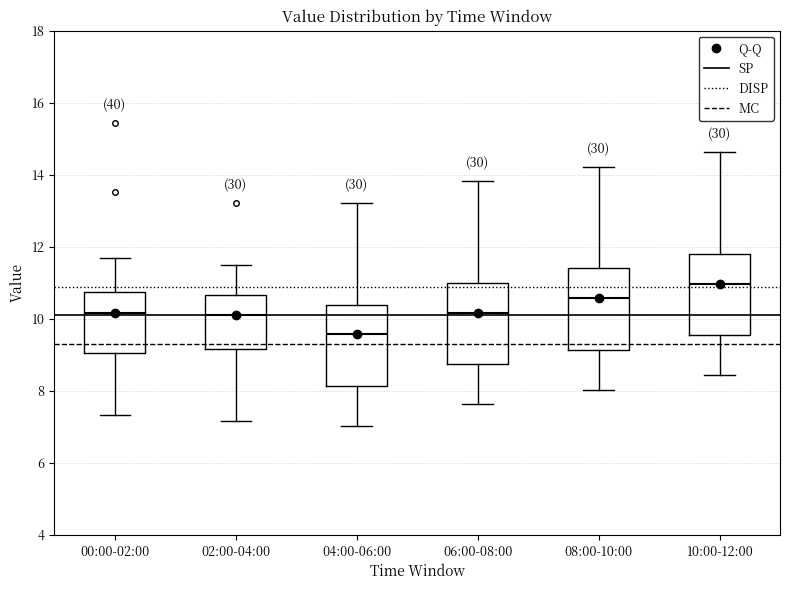

Reading left to right, read every box against the y-axis: the position of its median line, the range the box covers, and the ends of its whiskers. The values are not printed on the chart, so give them approximately, as read against the axis.

00:00-02:00: median 10.2, box 9.0 to 10.8, whiskers 7.4 to 11.8
02:00-04:00: median 10.2, box 9.2 to 10.6, whiskers 7.2 to 11.6
04:00-06:00: median 9.6, box 8.2 to 10.4, whiskers 7.0 to 13.2
06:00-08:00: median 10.2, box 8.8 to 11.0, whiskers 7.6 to 13.8
08:00-10:00: median 10.6, box 9.2 to 11.4, whiskers 8.0 to 14.2
10:00-12:00: median 11.0, box 9.6 to 11.8, whiskers 8.4 to 14.6